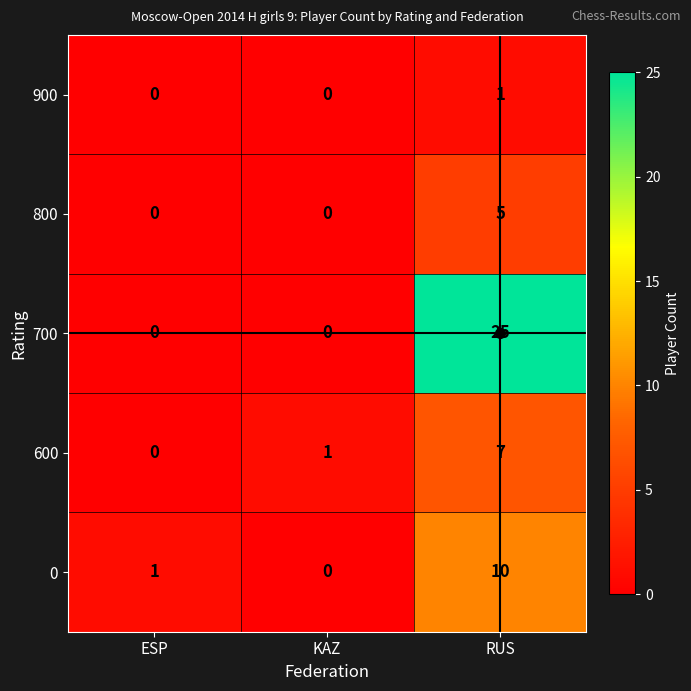

Which series changed the most between ESP and RUS?

700